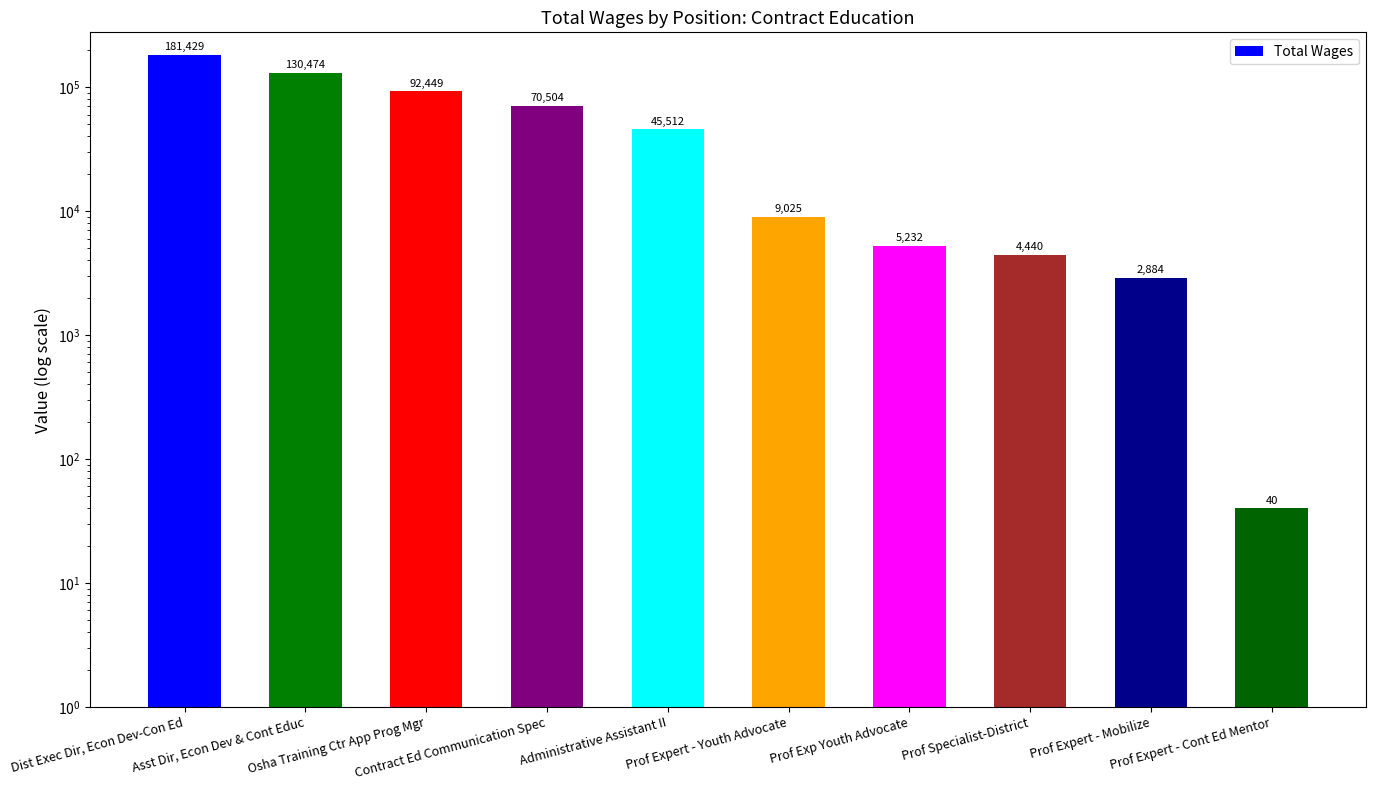

How many data points are less than 45512?

5